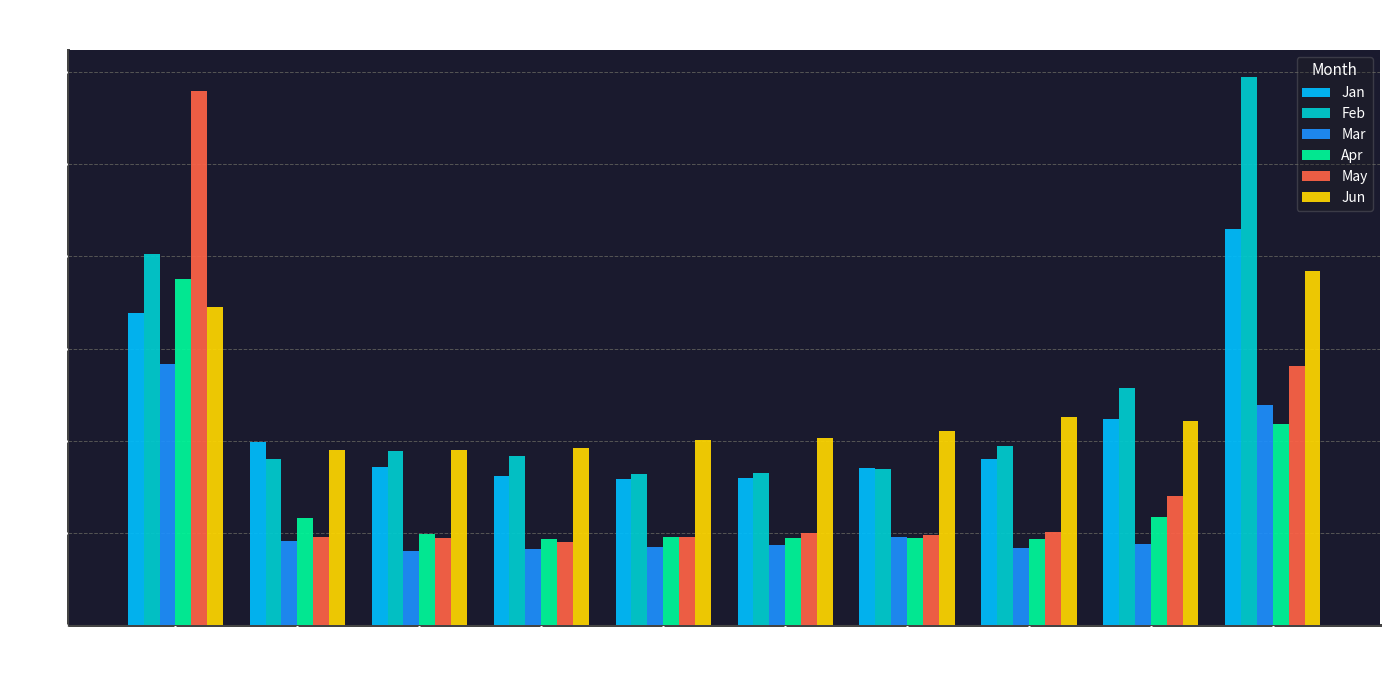

What are all the series names shown in the legend?

Jan, Feb, Mar, Apr, May, Jun